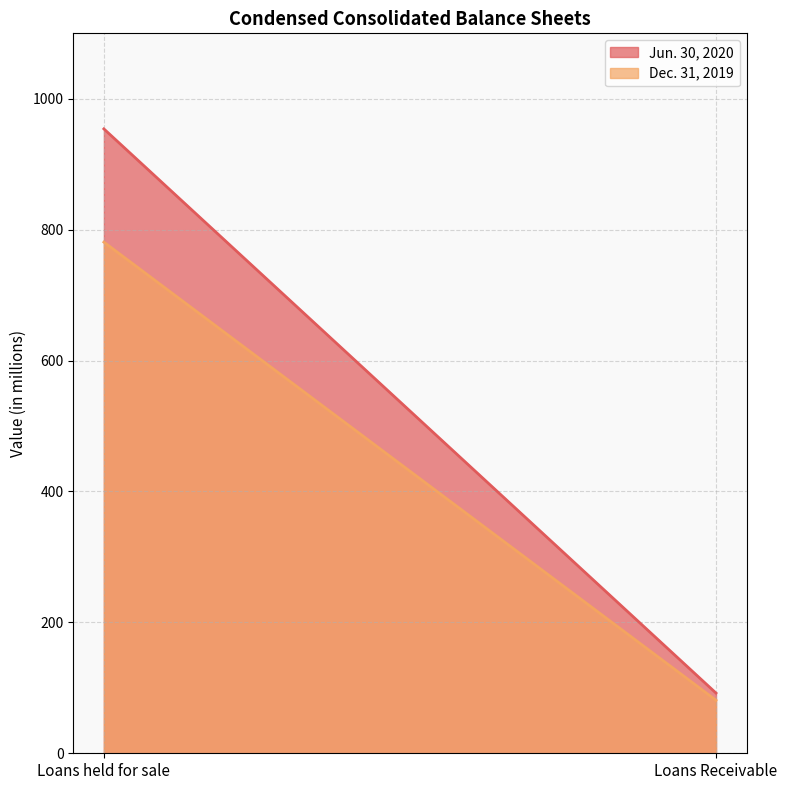

Is the value of Dec. 31, 2019 at Loans Receivable greater than the value of Jun. 30, 2020 at Loans held for sale?

No